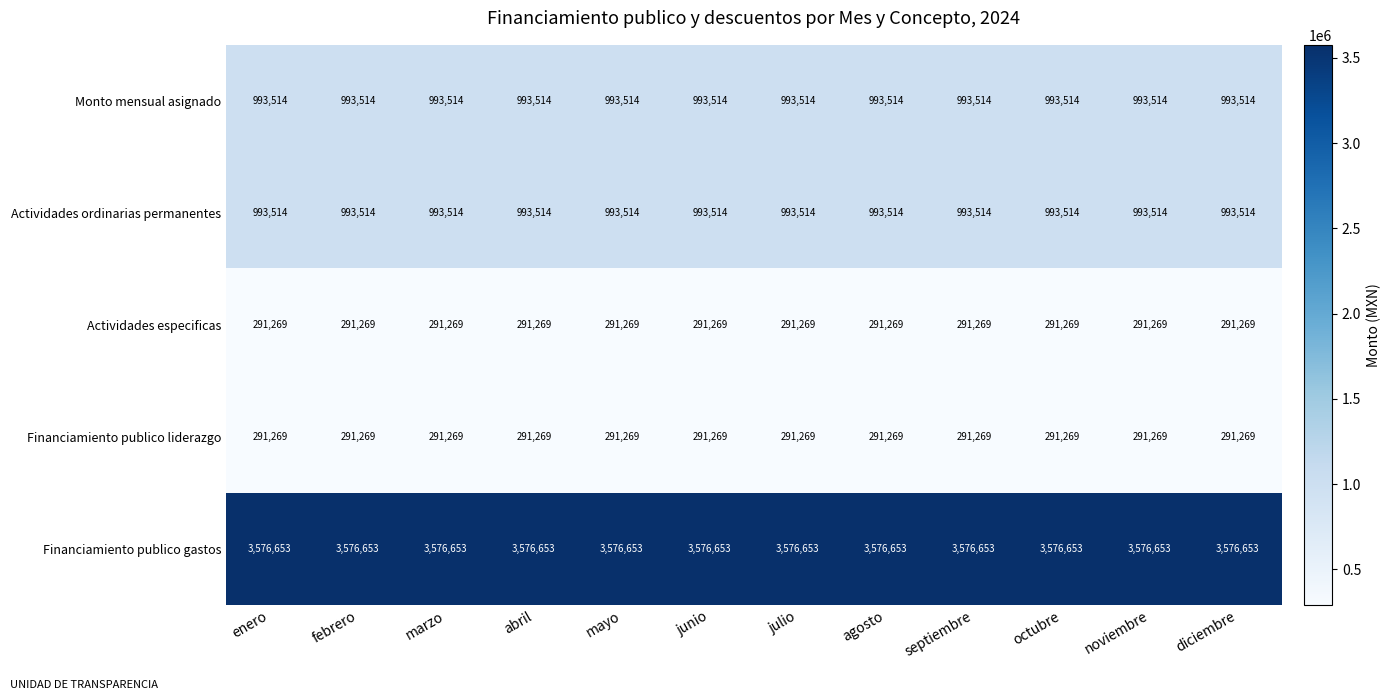

At how many categories does at least one series exceed 2758225?

12